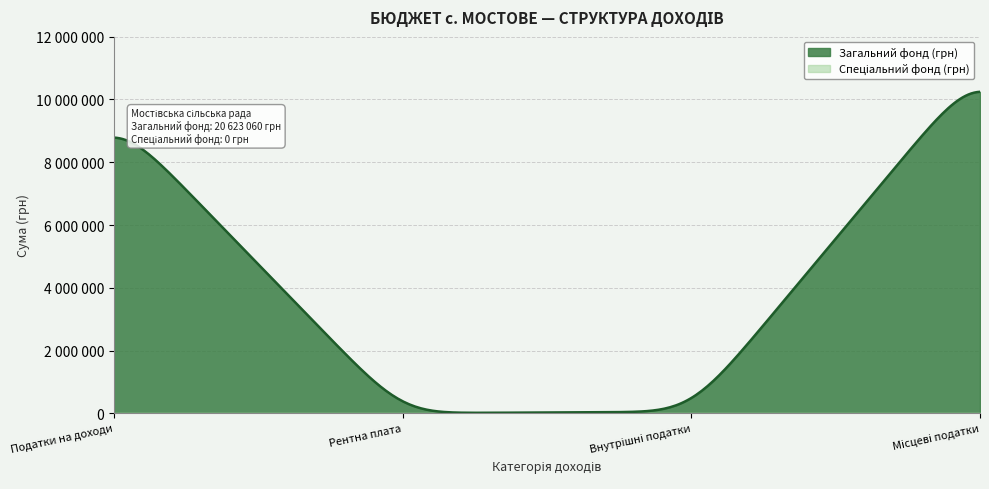

True or false: Податкові надходження has a value of 13526 at Внутрішні податки.

False